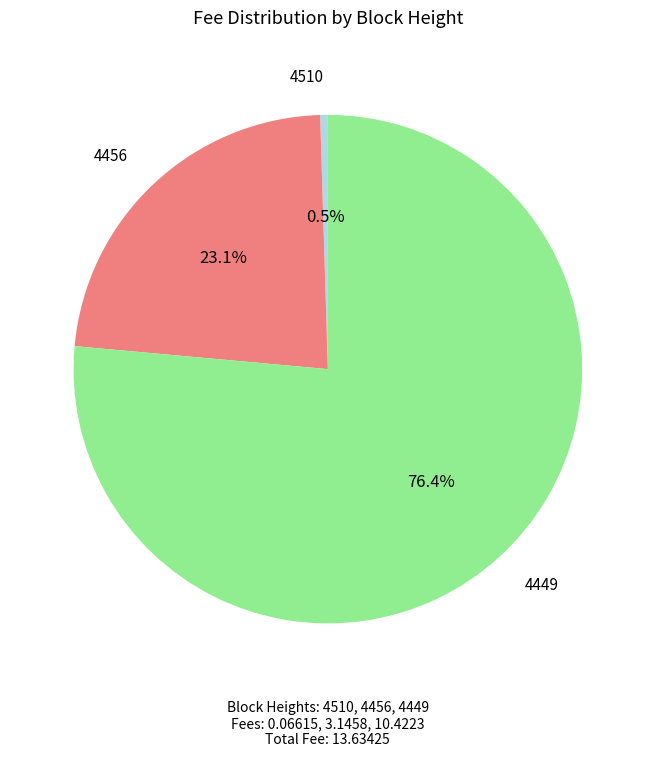

Which category has the biggest portion of the pie?

4449